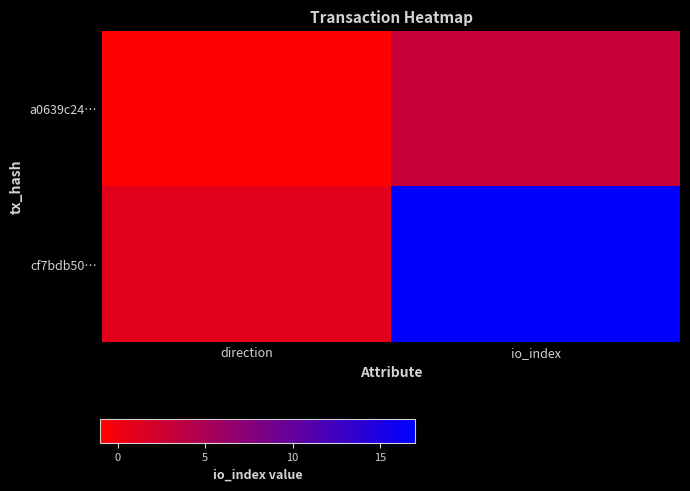

What is the maximum value shown in the chart?

17